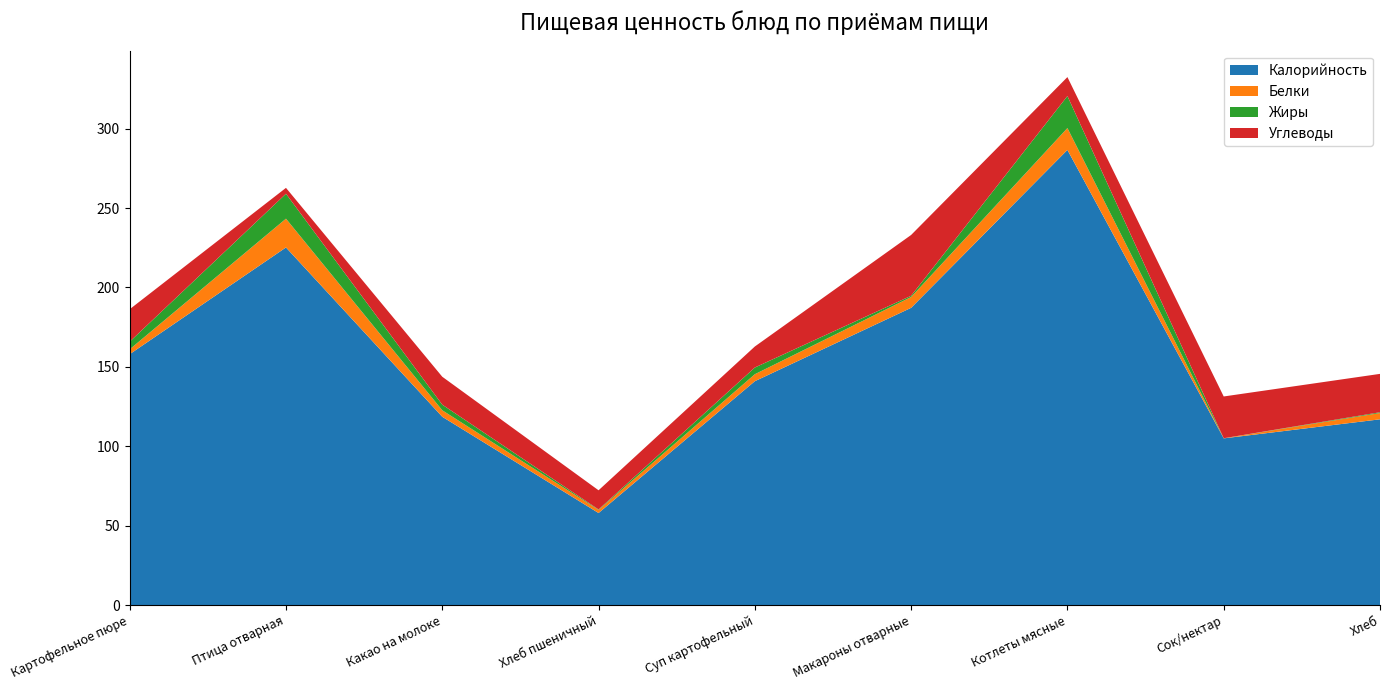

Reading right to left, list all the values displayed in this chart.

Калорийность: Хлеб=117.0	Сок/нектар=105.0	Котлеты мясные=286.6	Макароны отварные=187.2	Суп картофельный=141.0	Хлеб пшеничный=58.0	Какао на молоке=118.6	Птица отварная=225.2	Картофельное пюре=158.0
Белки: Хлеб=4.0	Сок/нектар=0.1	Котлеты мясные=13.8	Макароны отварные=6.8	Суп картофельный=4.4	Хлеб пшеничный=2.0	Какао на молоке=4.1	Птица отварная=18.1	Картофельное пюре=3.1
Жиры: Хлеб=0.5	Сок/нектар=0.0	Котлеты мясные=20.2	Макароны отварные=0.8	Суп картофельный=4.2	Хлеб пшеничный=0.2	Какао на молоке=3.5	Птица отварная=15.7	Картофельное пюре=4.8
Углеводы: Хлеб=24.2	Сок/нектар=26.3	Котлеты мясные=11.9	Макароны отварные=38.3	Суп картофельный=13.2	Хлеб пшеничный=12.1	Какао на молоке=17.6	Птица отварная=3.7	Картофельное пюре=20.4